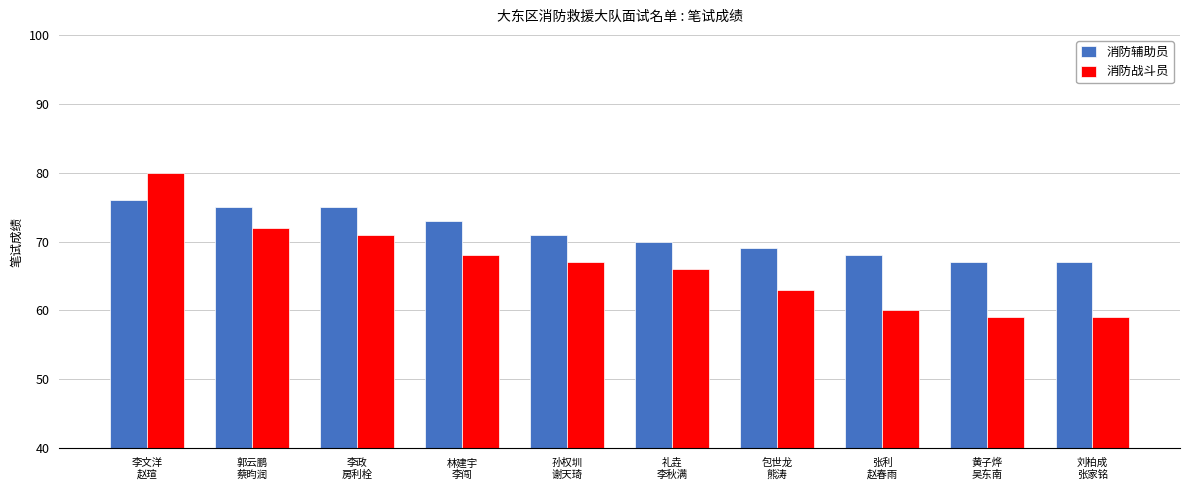

How many categories are shown in the chart?

10